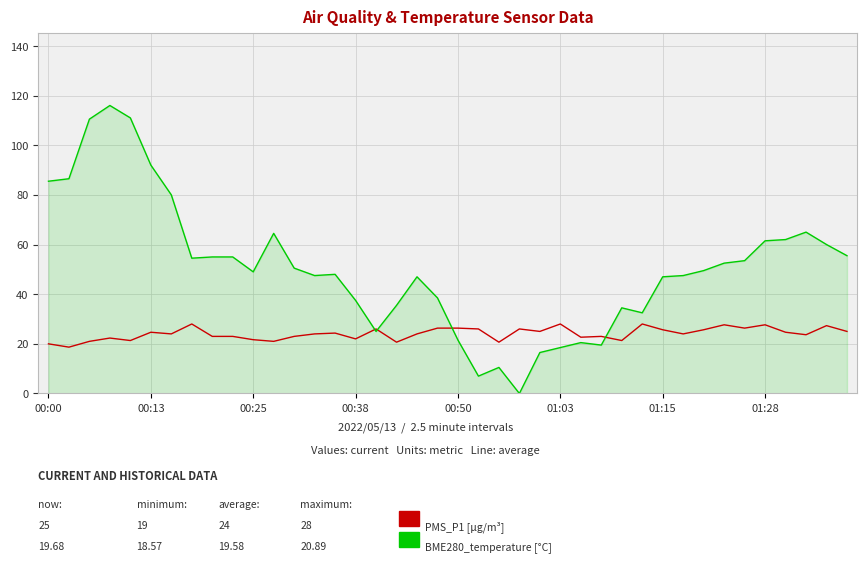

What is the greatest value displayed?

116.0